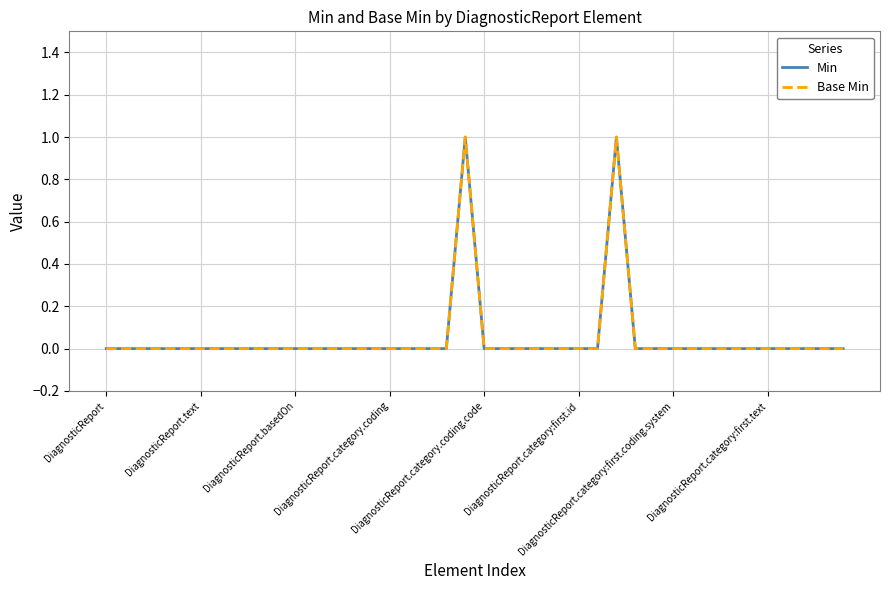

At which label is Base Min closest to 0?

DiagnosticReport